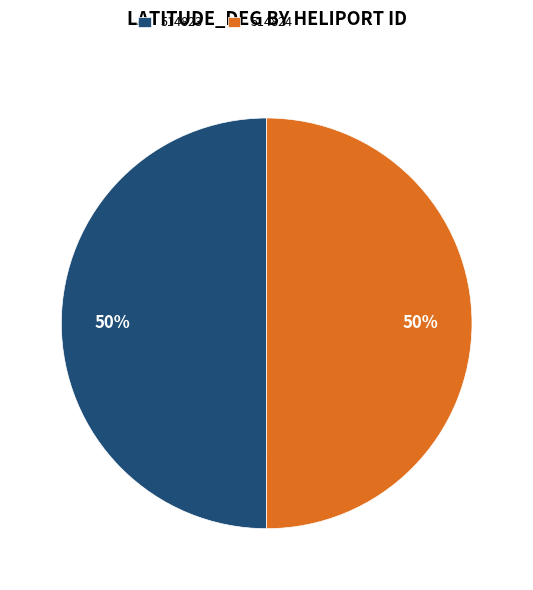

To the nearest percent, what is the average slice percentage?

50%